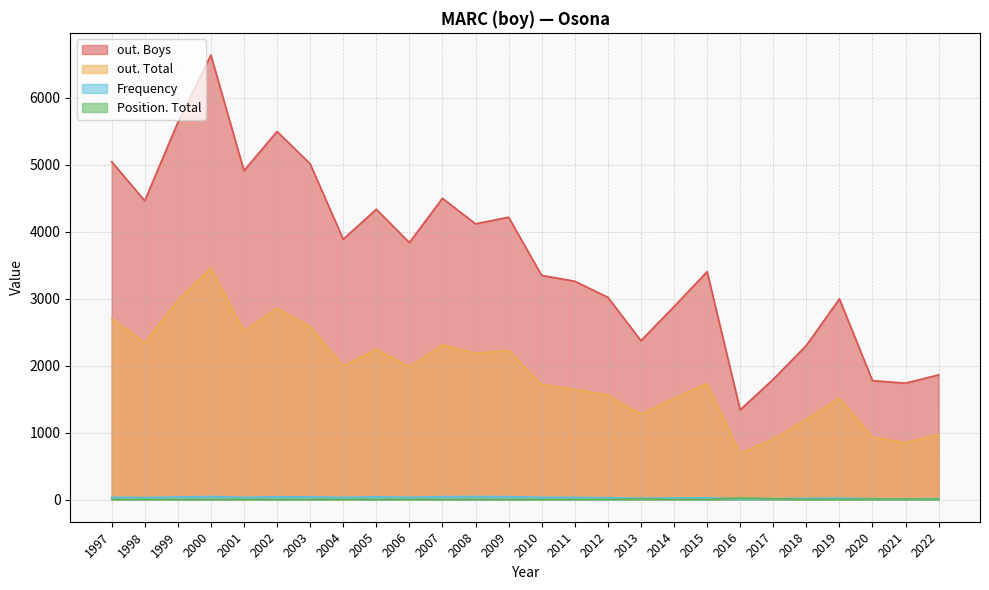

The Frequency series shows 33 at 2004. True or false?

True